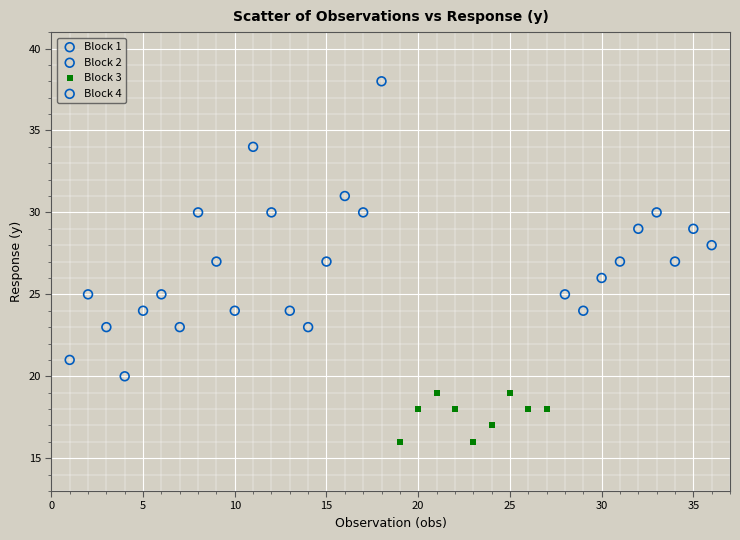

Which series reaches the maximum Y coordinate?

Block 2